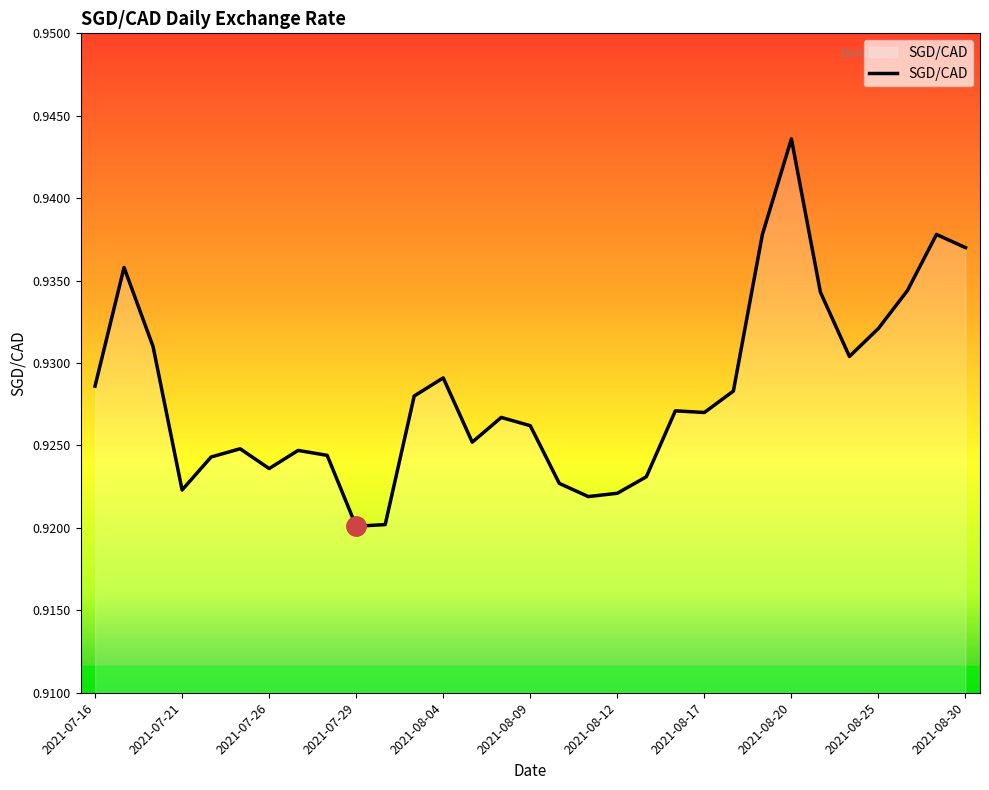

Does the chart have visible grid lines?

No